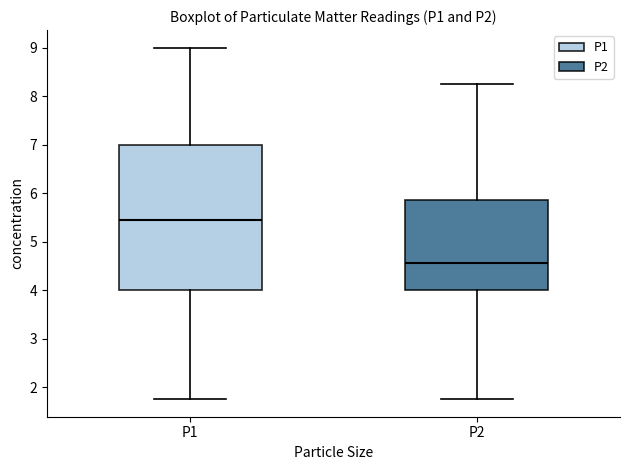

Where does the median line of the box for P2 sit on the y-axis? The values are not printed on the chart, so give them approximately, as read against the axis.

4.6